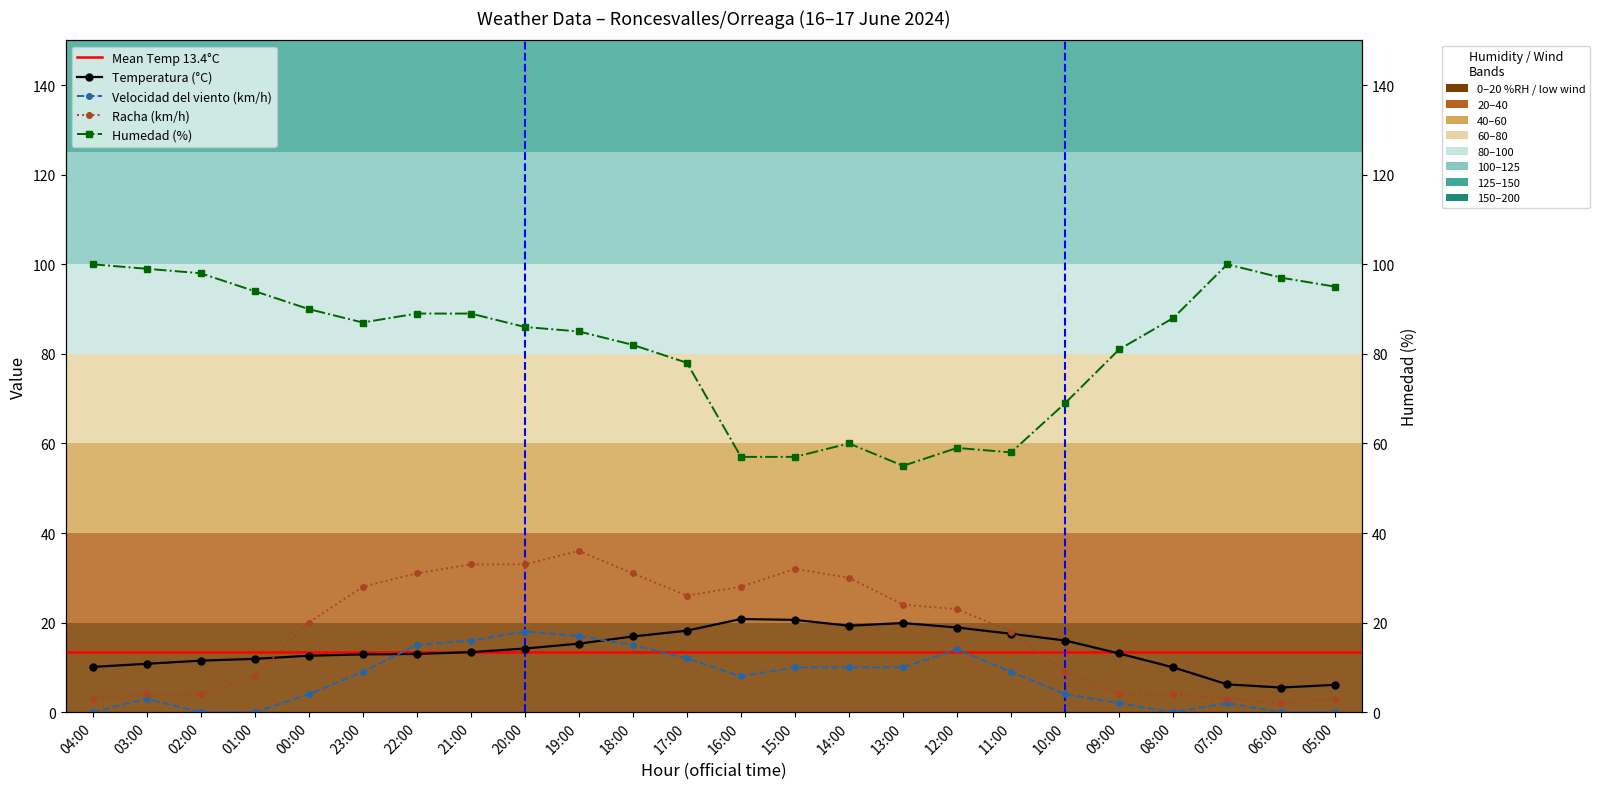

Is this an area chart (filled region under the line)?

No